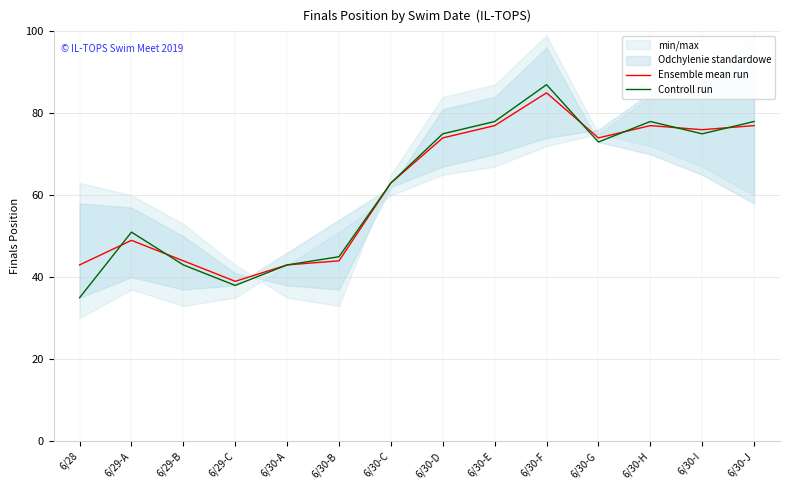

Between 6/29-A and 6/30-A, which series saw the biggest shift?

Controll run